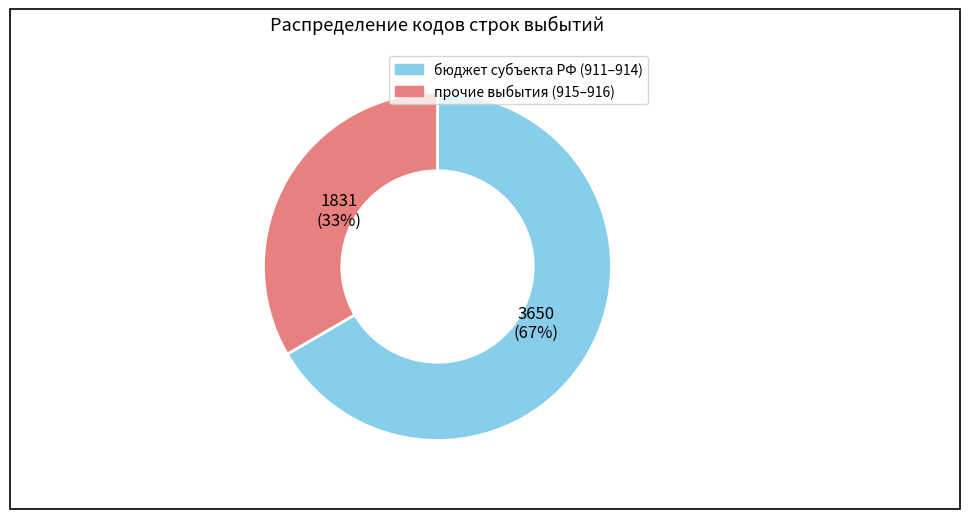

To the nearest percent, what is the average slice percentage?

50%